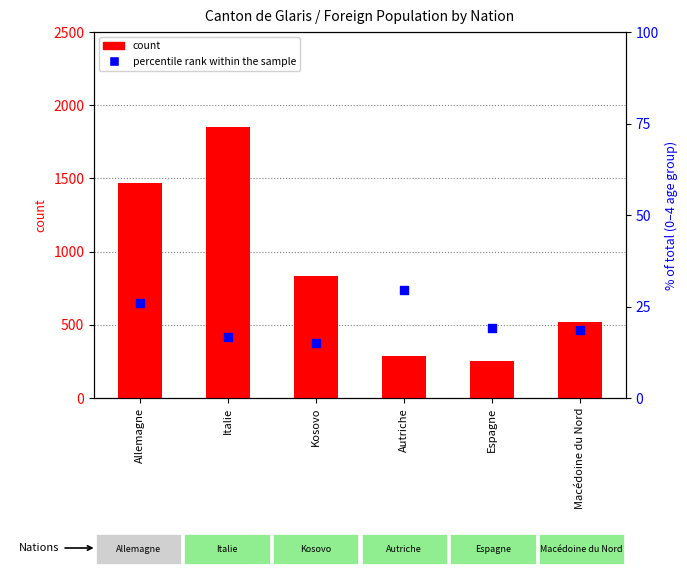

What are all the series names shown in the legend?

count, percentile rank within the sample